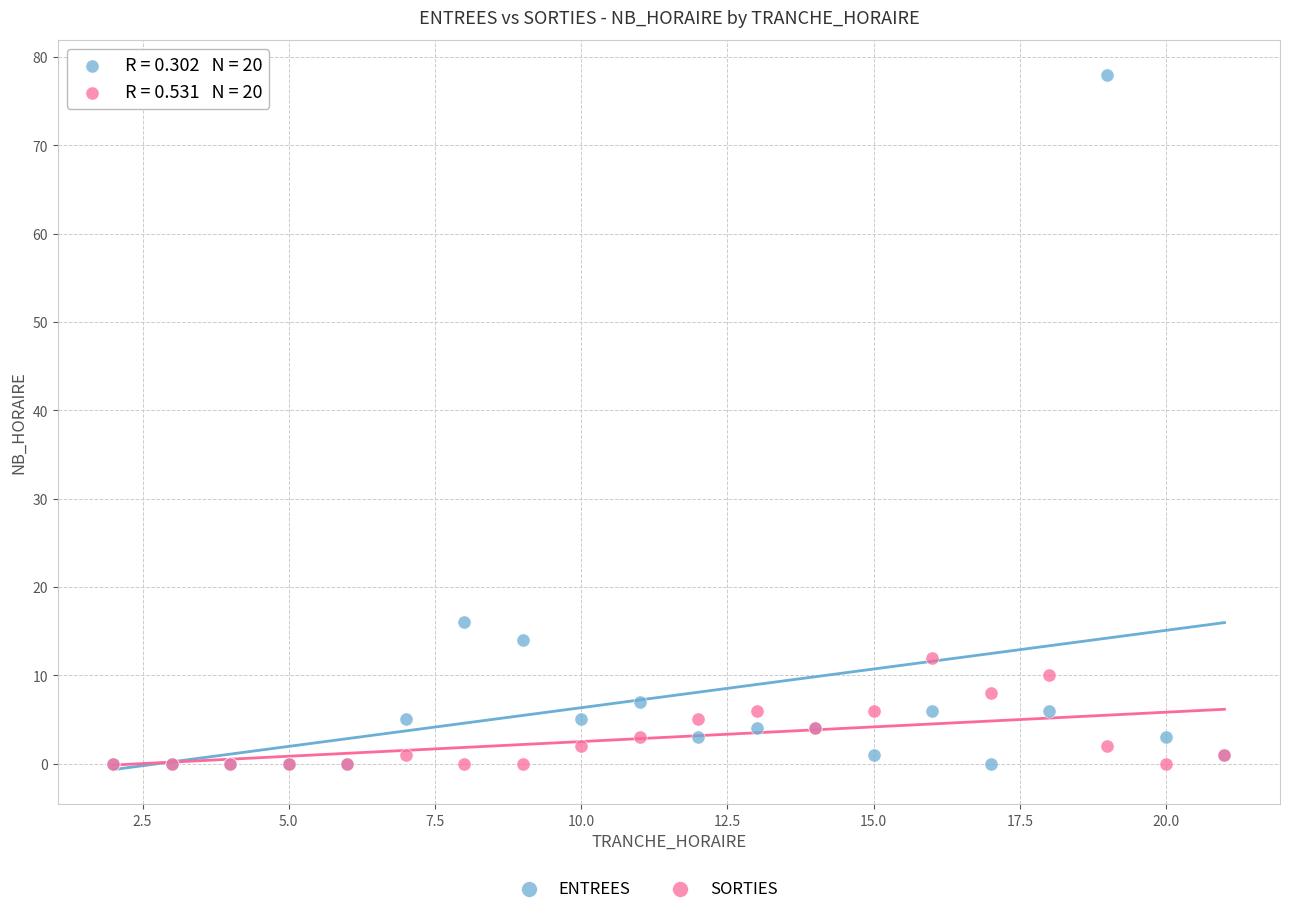

Across all series, what Y value is closest to 39?

16